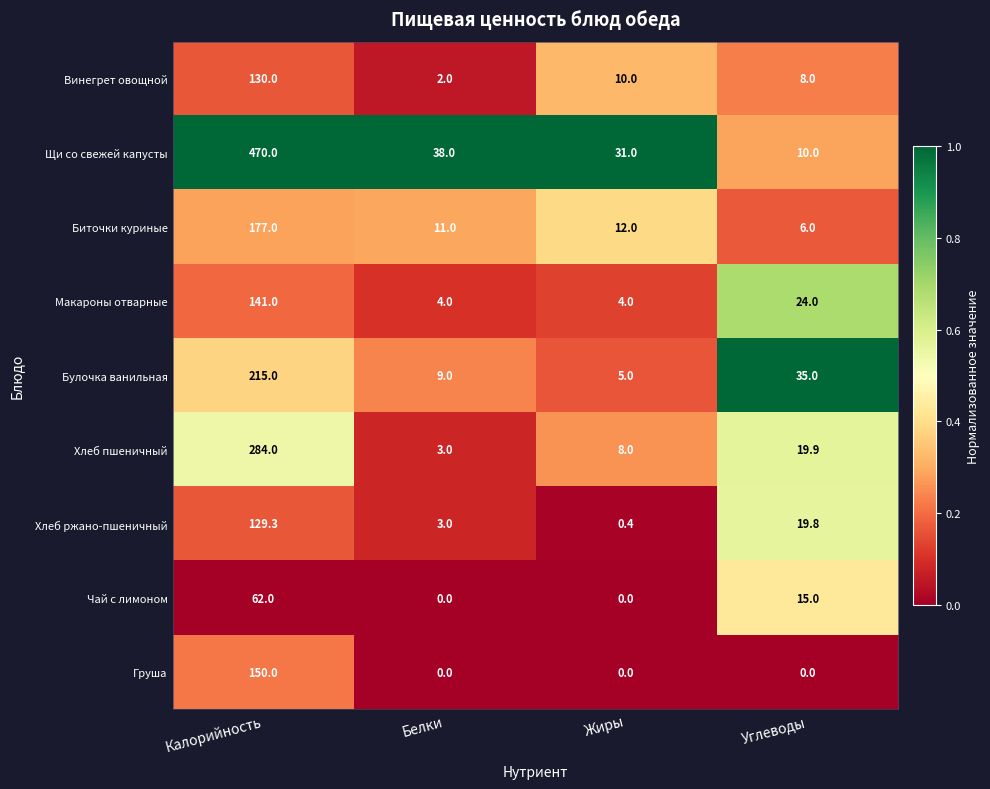

Between Жиры and Углеводы, which series saw the biggest shift?

Булочка ванильная